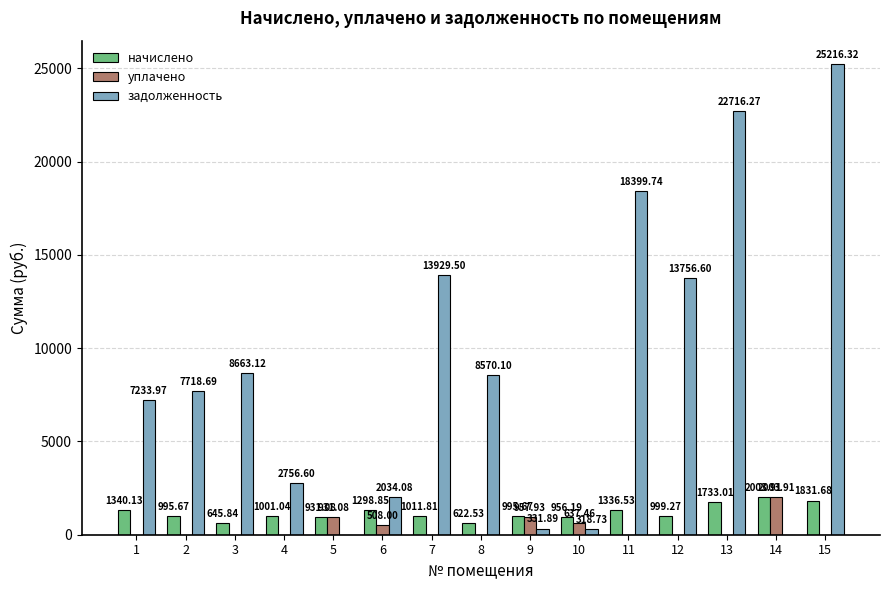

What is the sum of the задолженность values at 6 and 9?

2366.0